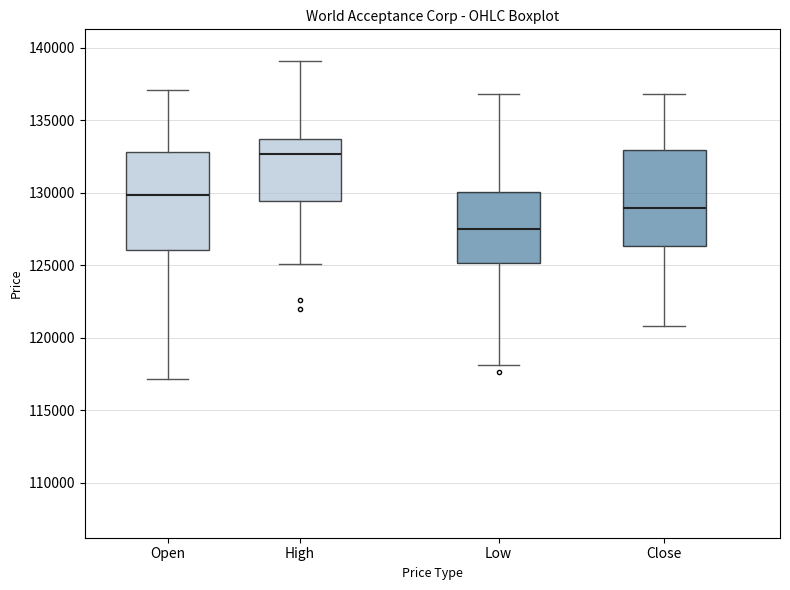

Reading left to right, read every box against the y-axis: the position of its median line, the range the box covers, and the ends of its whiskers. The values are not printed on the chart, so give them approximately, as read against the axis.

Open: median 130000, box 126000 to 133000, whiskers 117000 to 137000
High: median 132500, box 129500 to 133500, whiskers 125000 to 139000
Low: median 127500, box 125000 to 130000, whiskers 118000 to 137000
Close: median 129000, box 126500 to 133000, whiskers 121000 to 137000